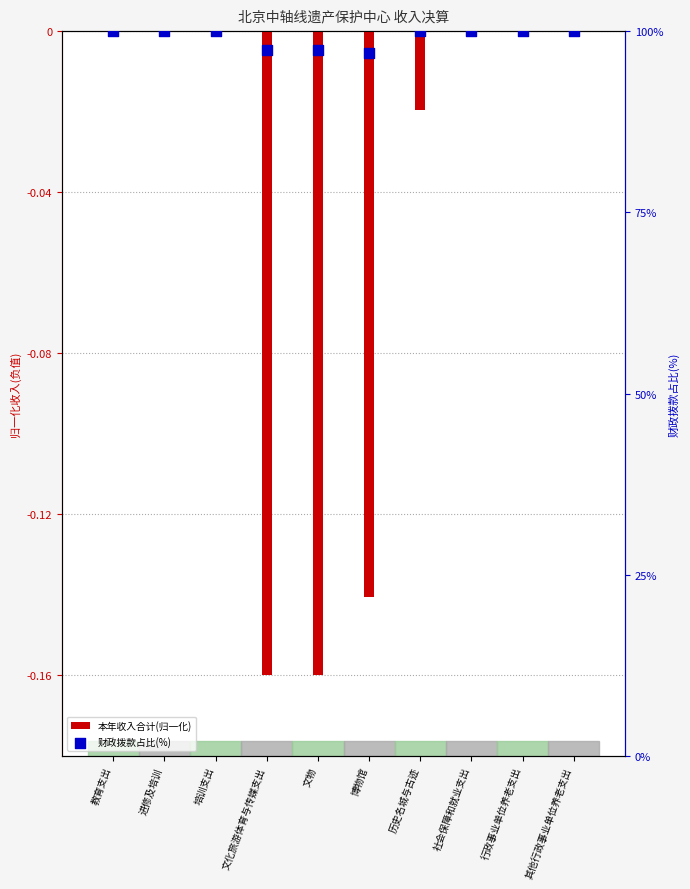

What are all the series names shown in the legend?

本年收入合计(归一化), 财政拨款占比(%)